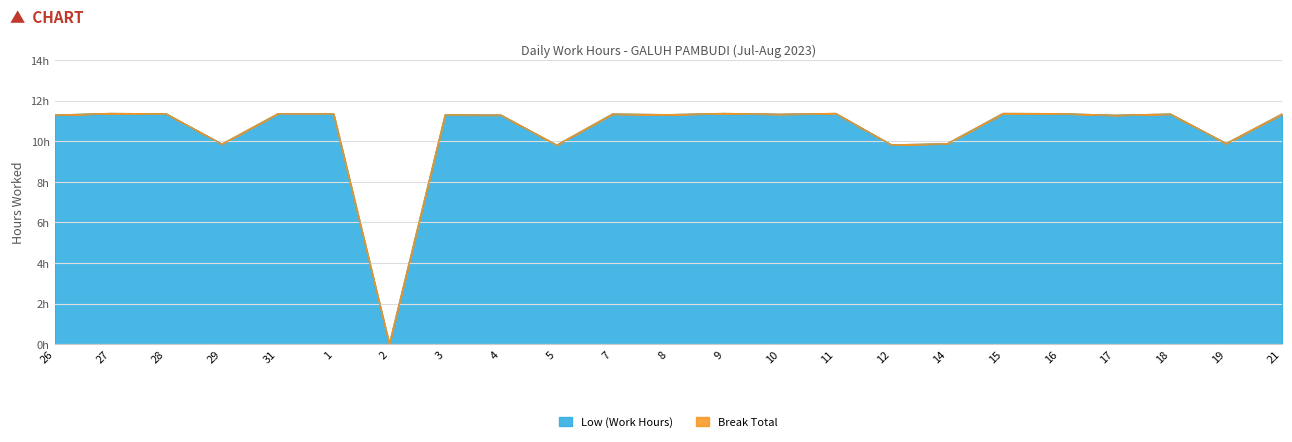

What is the sum of the values at 9 and 16?

22.7